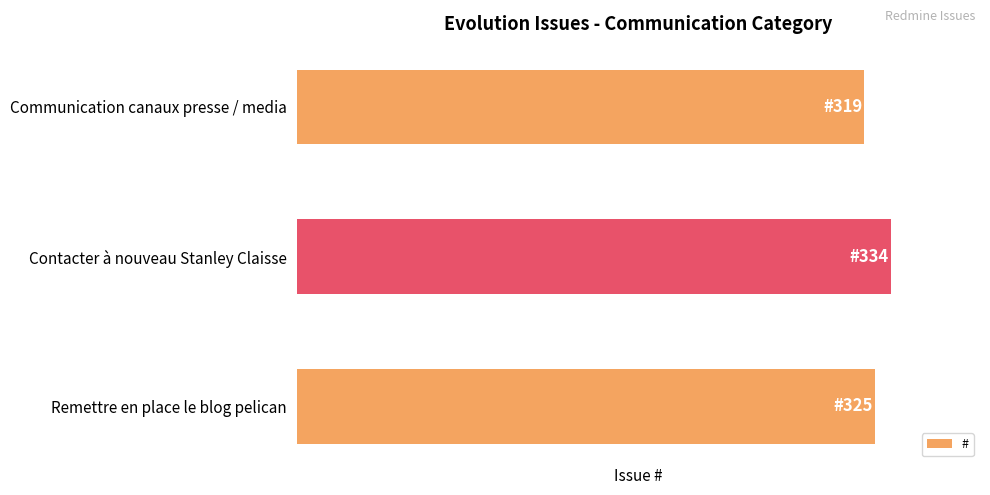

List the labels in order of value, smallest first.

Communication canaux presse / media, Remettre en place le blog pelican, Contacter à nouveau Stanley Claisse